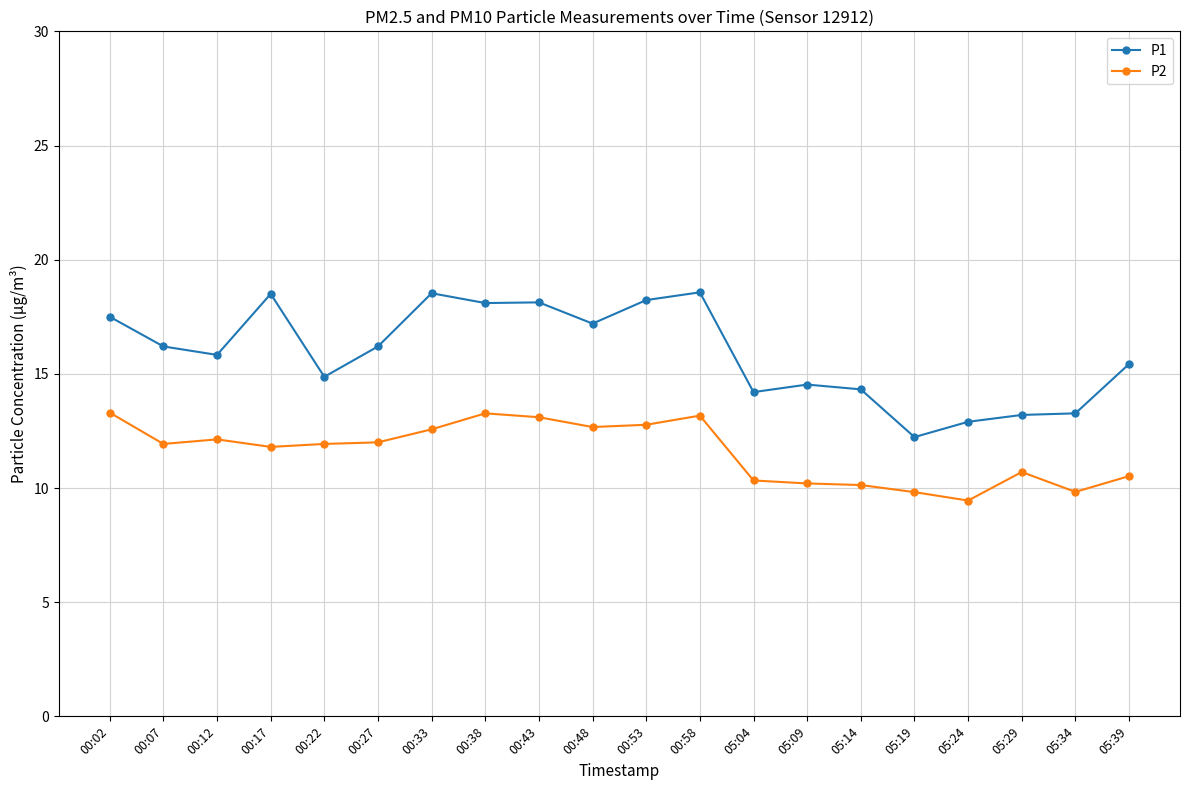

What is the sum of all P2 values?

231.6